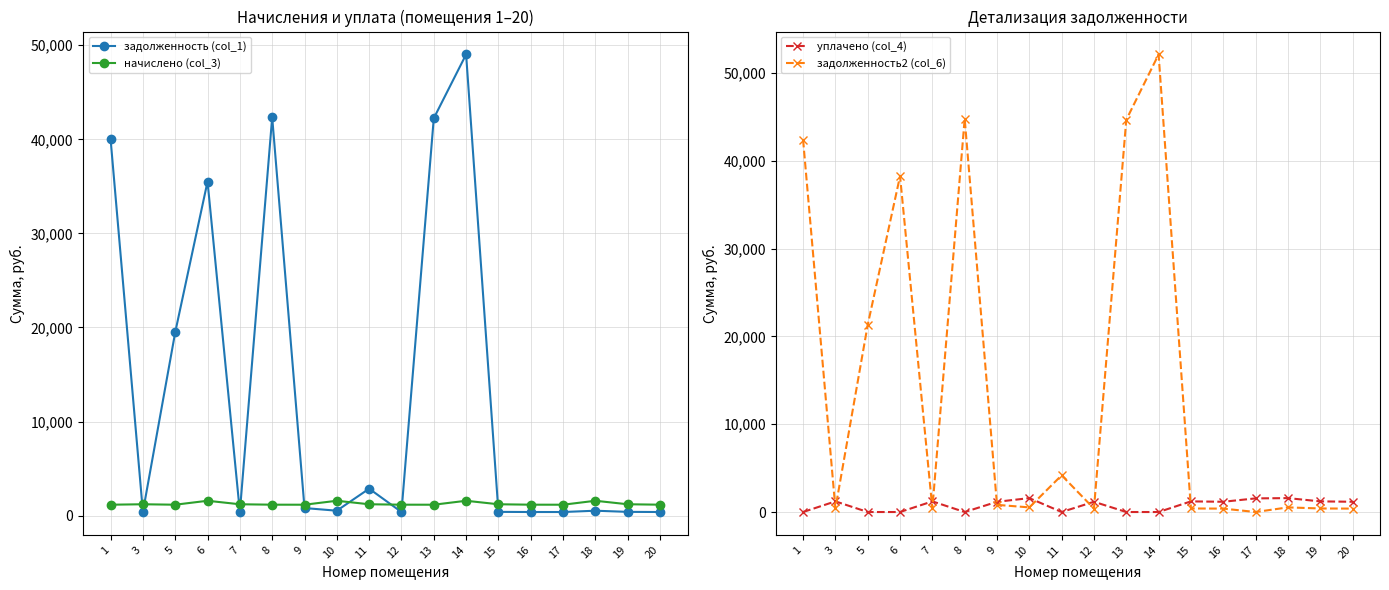

What is the value of the начислено (col_3) point at the 2nd from the left?

1213.2